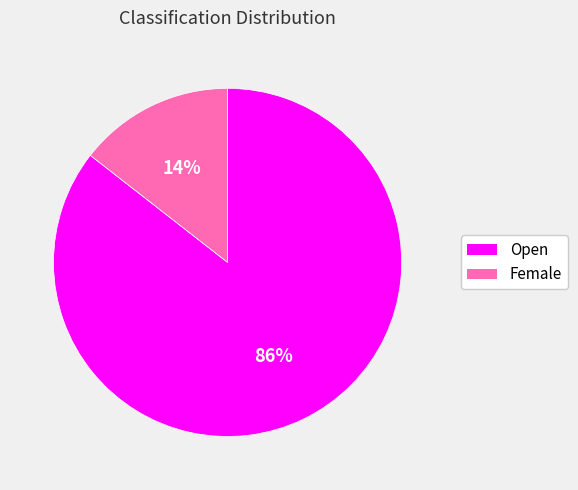

To the nearest percent, what is the combined percentage of Open and Female?

100%